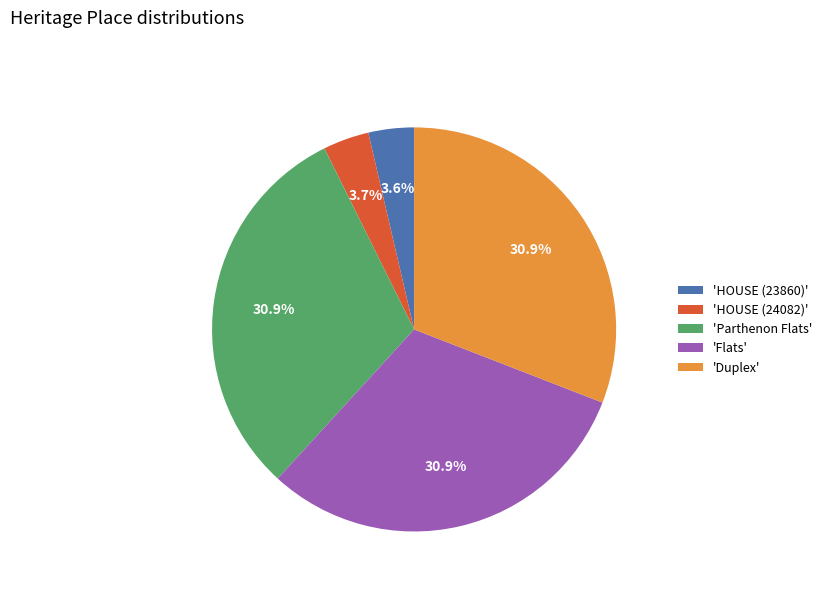

What portion of the pie excludes 'Flats'?

69.1%